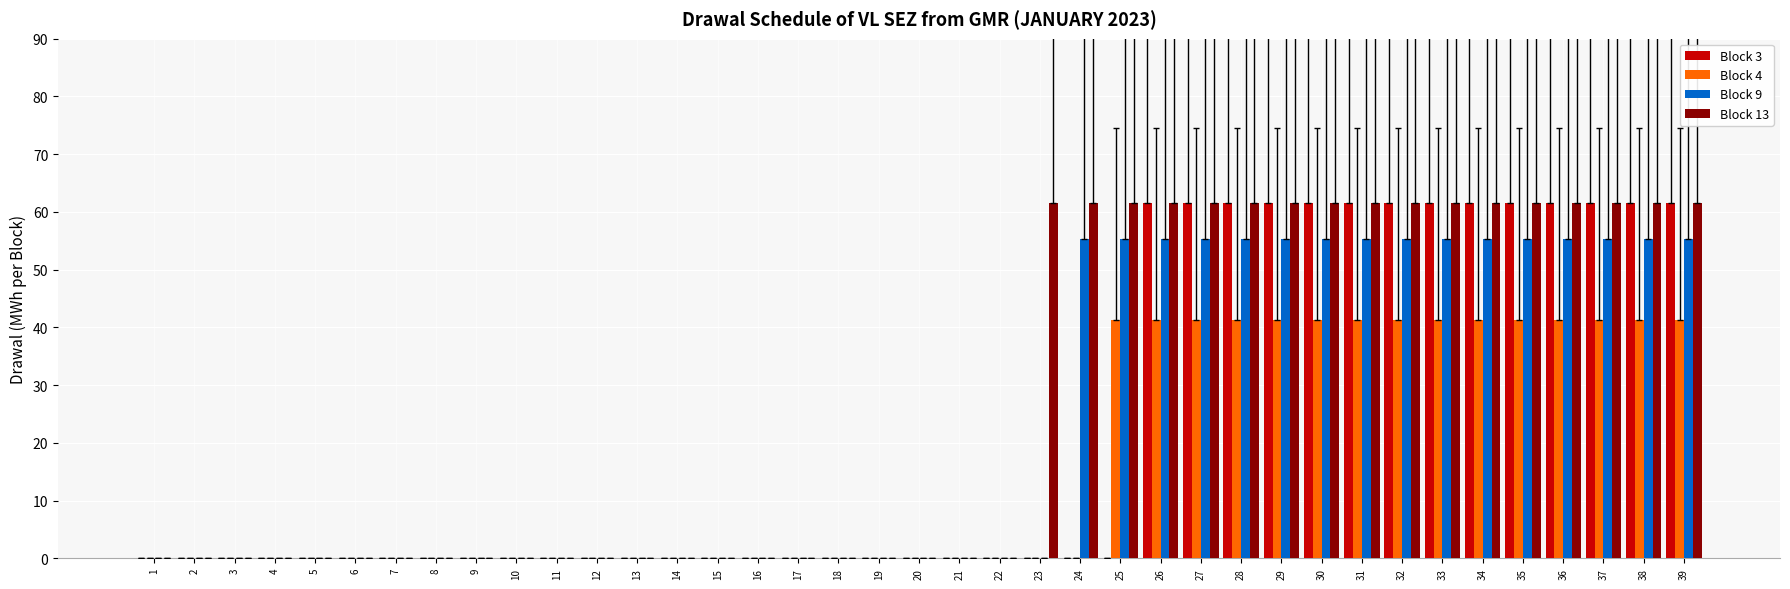

Which series has the largest total across all categories?

Block 13